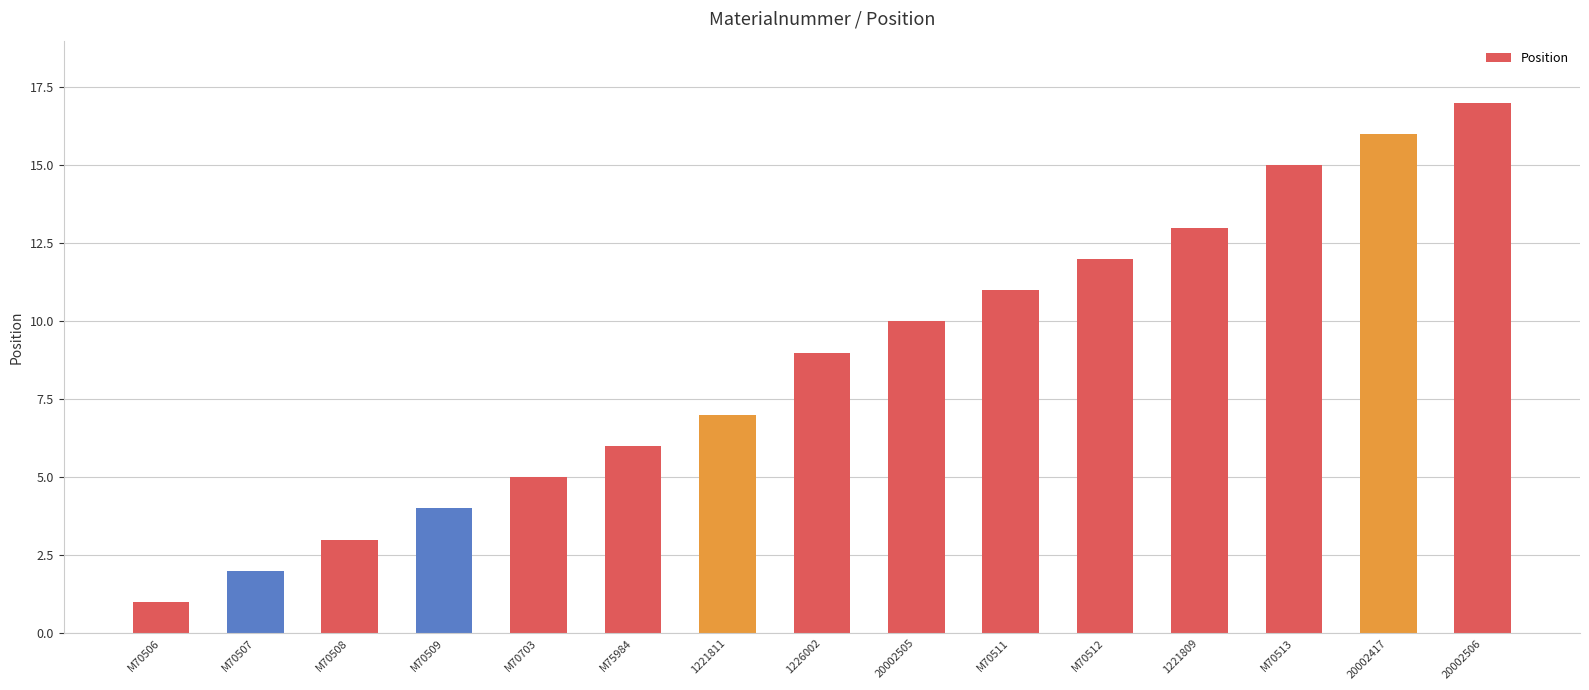

Rank the categories by value from highest to lowest.

20002506, 20002417, M70513, 1221809, M70512, M70511, 20002505, 1226002, 1221811, M75984, M70703, M70509, M70508, M70507, M70506